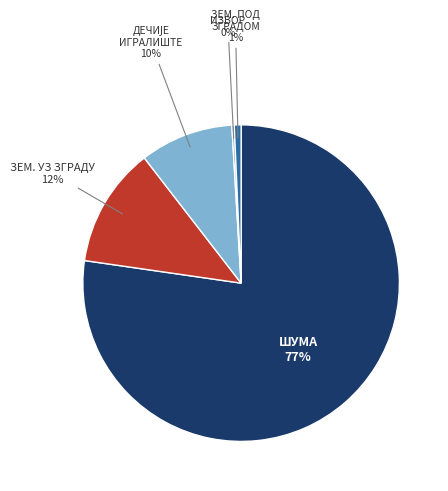

Is there a majority slice in this chart?

Yes